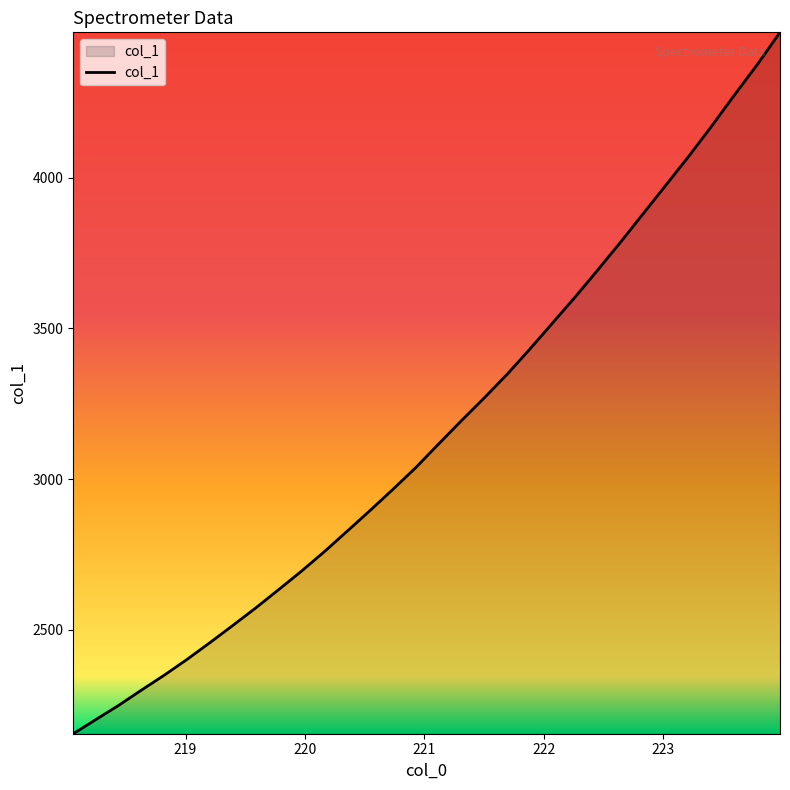

What is the greatest value displayed?

4483.2